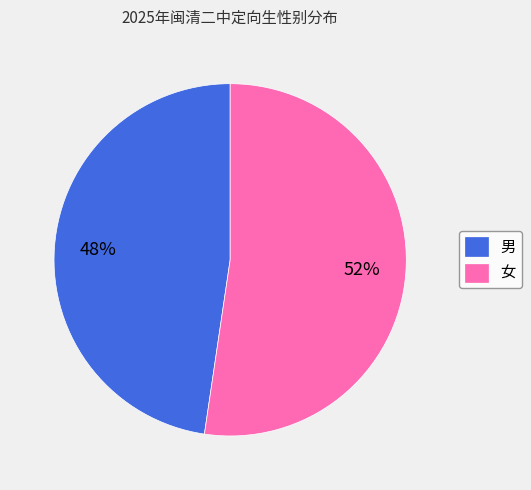

To the nearest percent, what is the average slice percentage?

50%